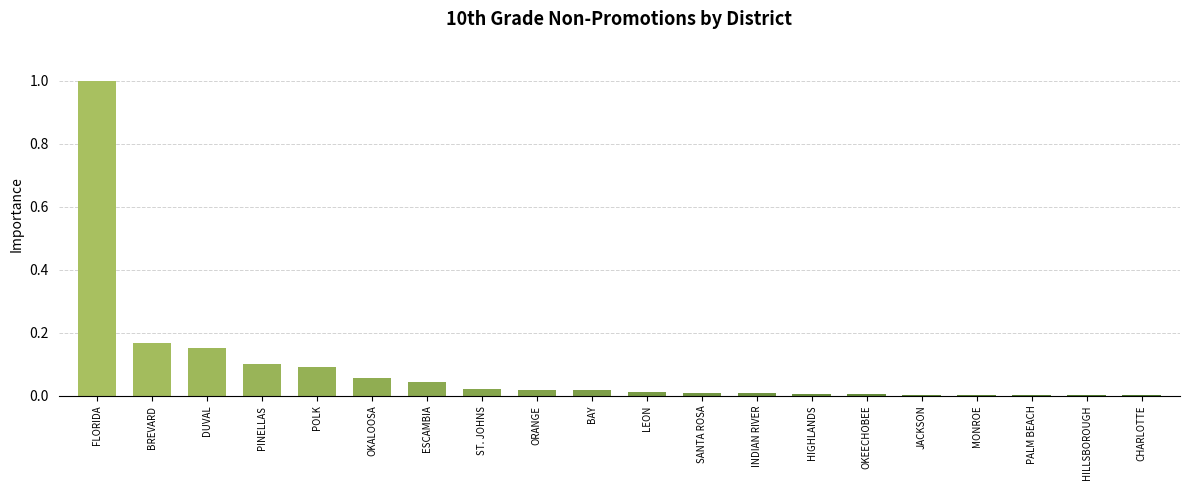

What is the sum of all values?

1.7